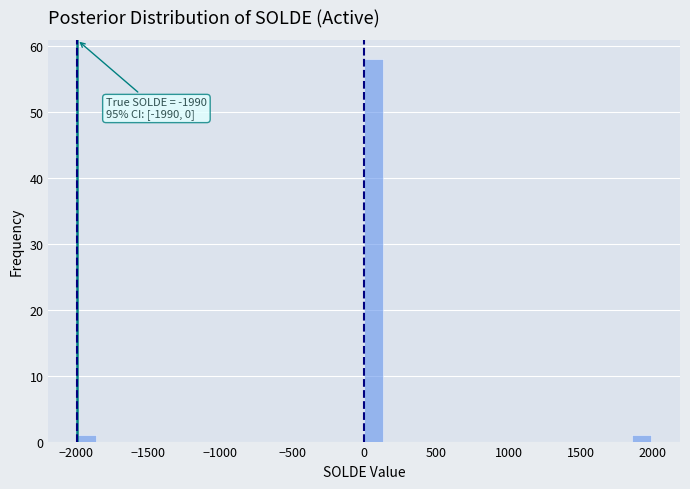

Around what value on the x-axis is the tallest bar? Give the approximate position of its centre, as read against the axis.

50